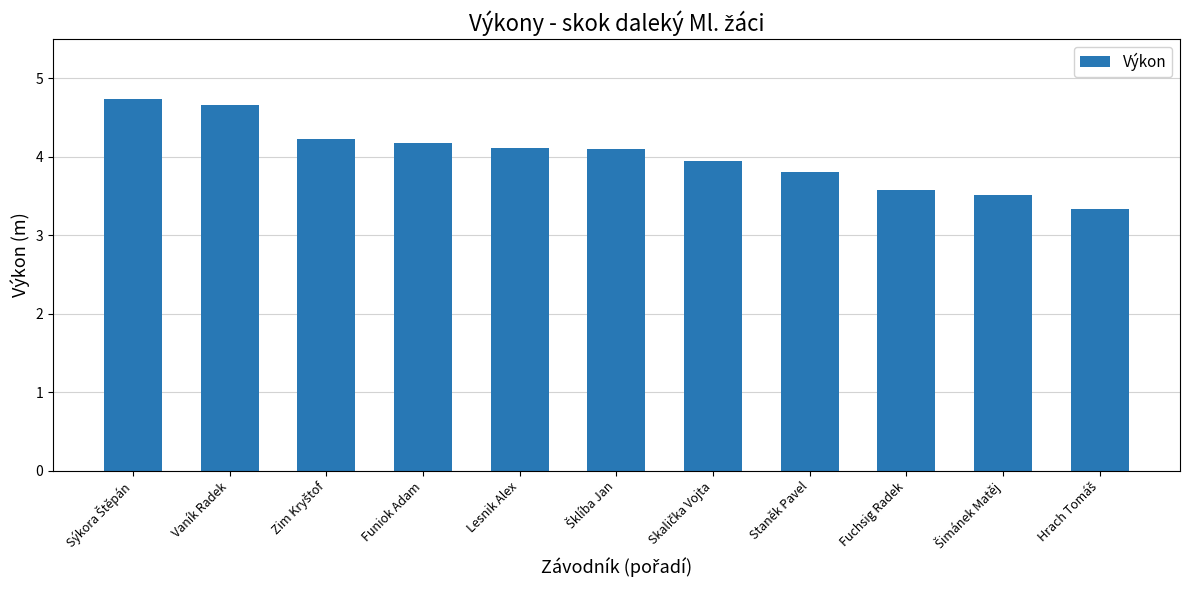

True or false: the data shows 5.9 at Fuchsig Radek.

False